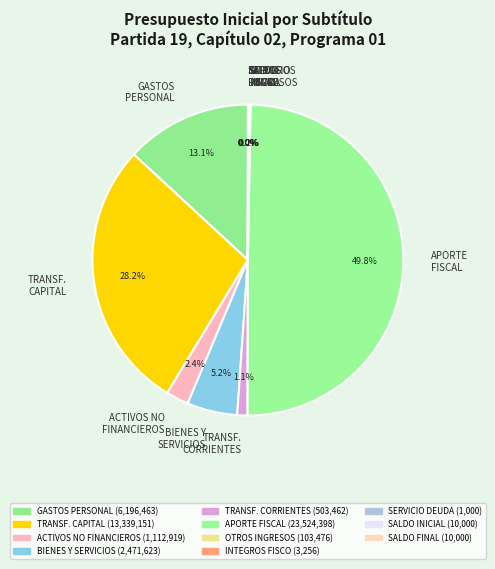

Which slice is the largest?

APORTE FISCAL